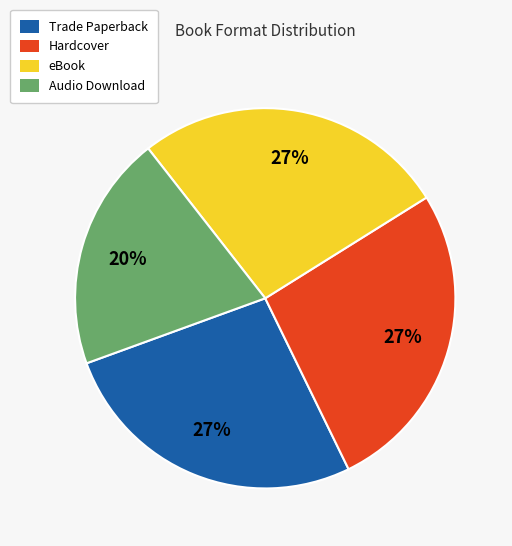

Does Trade Paperback represent more than half of the total?

No